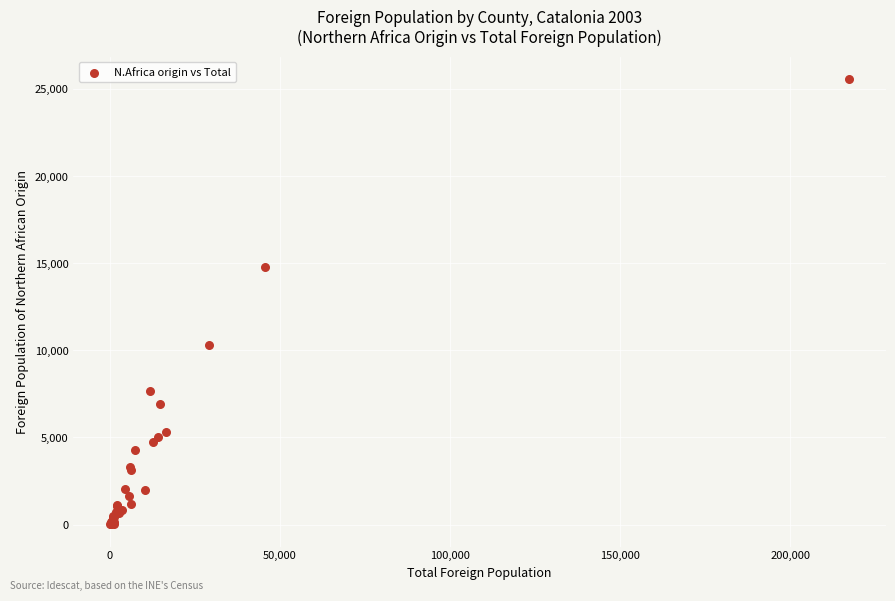

What Y value in the scatter plot is closest to 12807?

14778